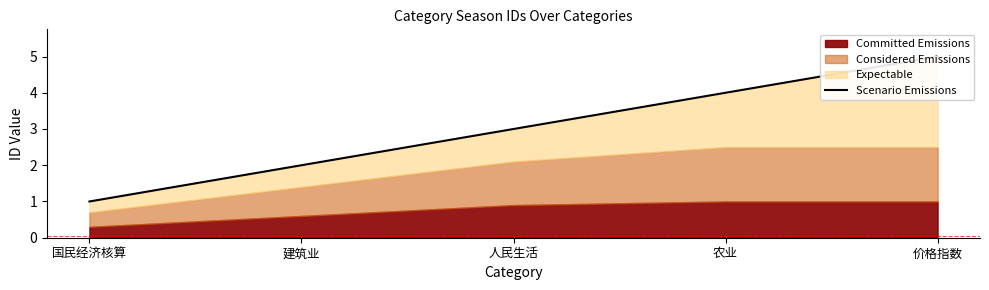

True or false: there are more than 0 points higher than both neighbors.

False